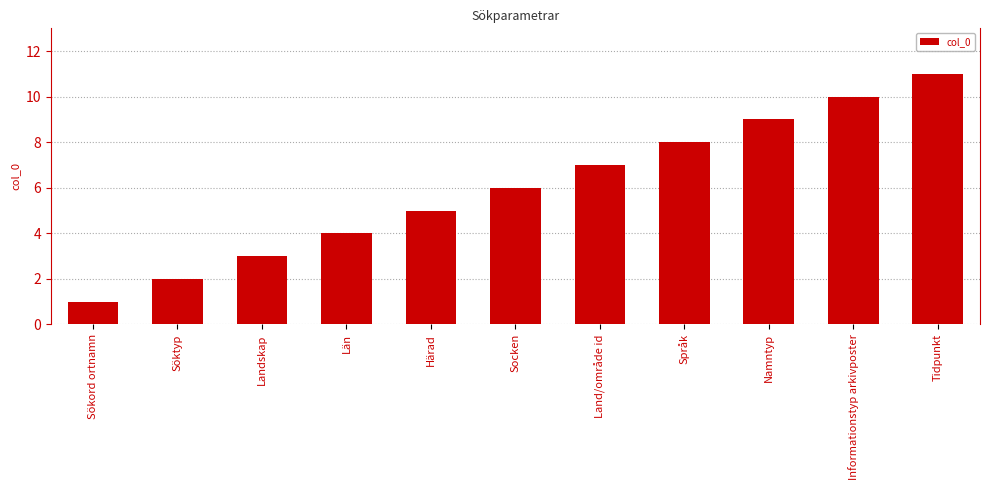

At which category does the chart reach its minimum across all series?

Sökord ortnamn